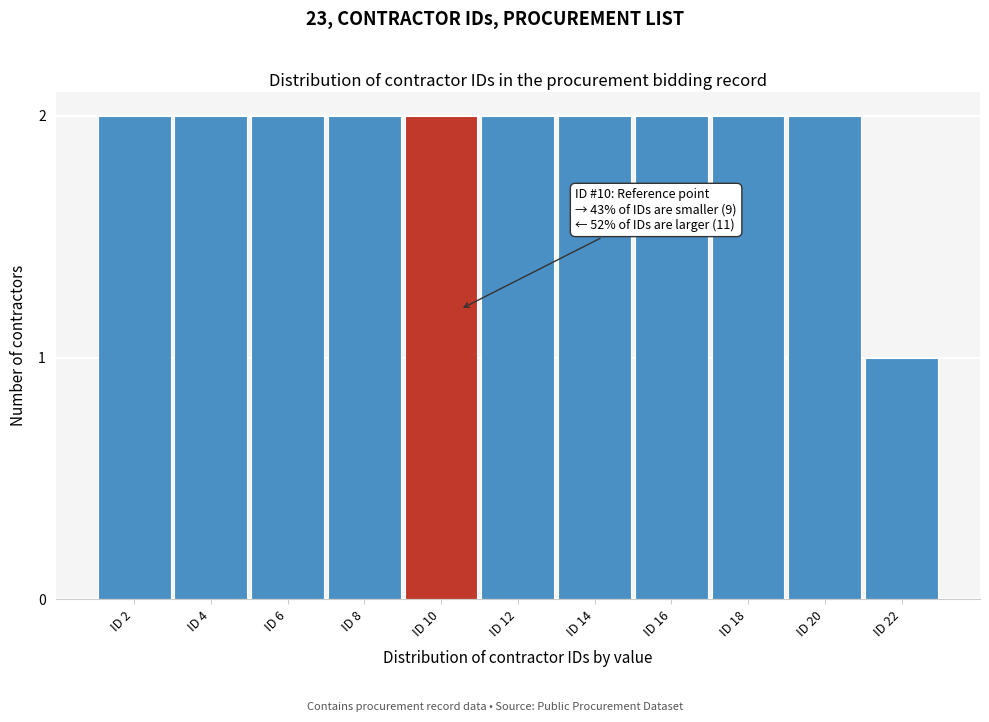

Reading right to left, what are all the values shown in this chart?

1	2	2	2	2	2	2	2	2	2	2